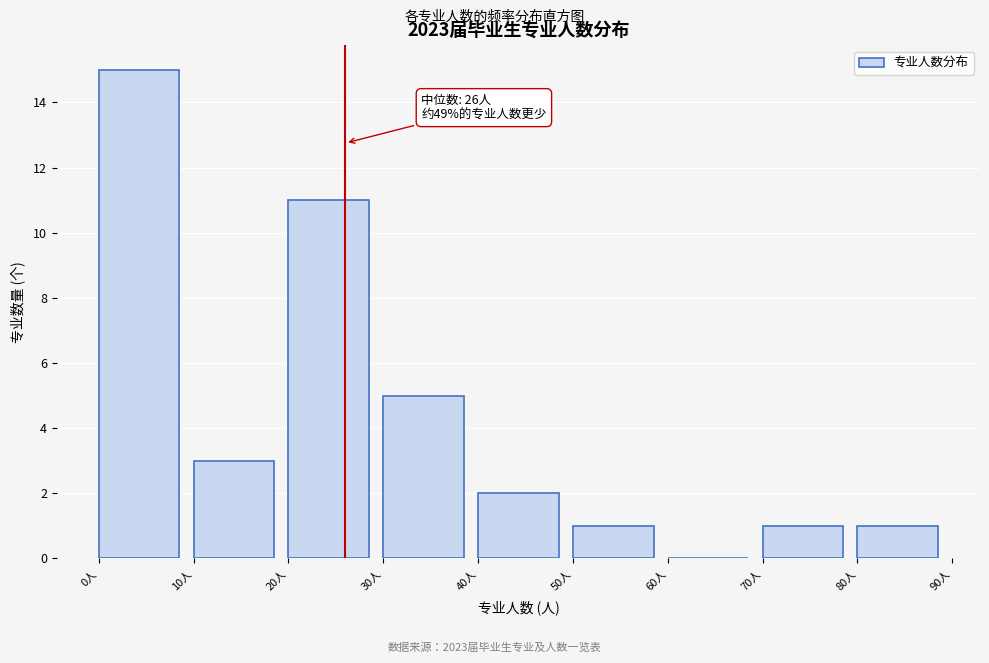

Which range on the x-axis has the tallest bar?

0 to 10